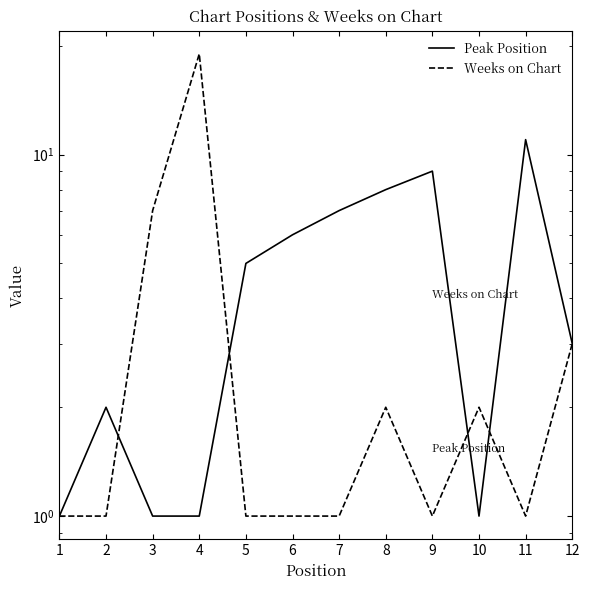

At which label does Peak Position first exceed 5?

6